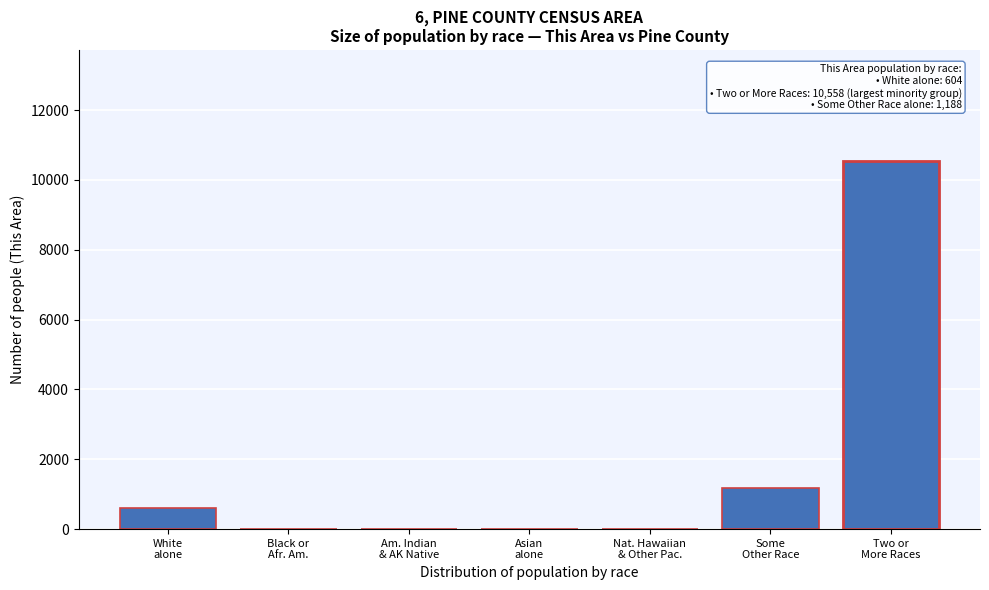

What is the sum of all values?

12370